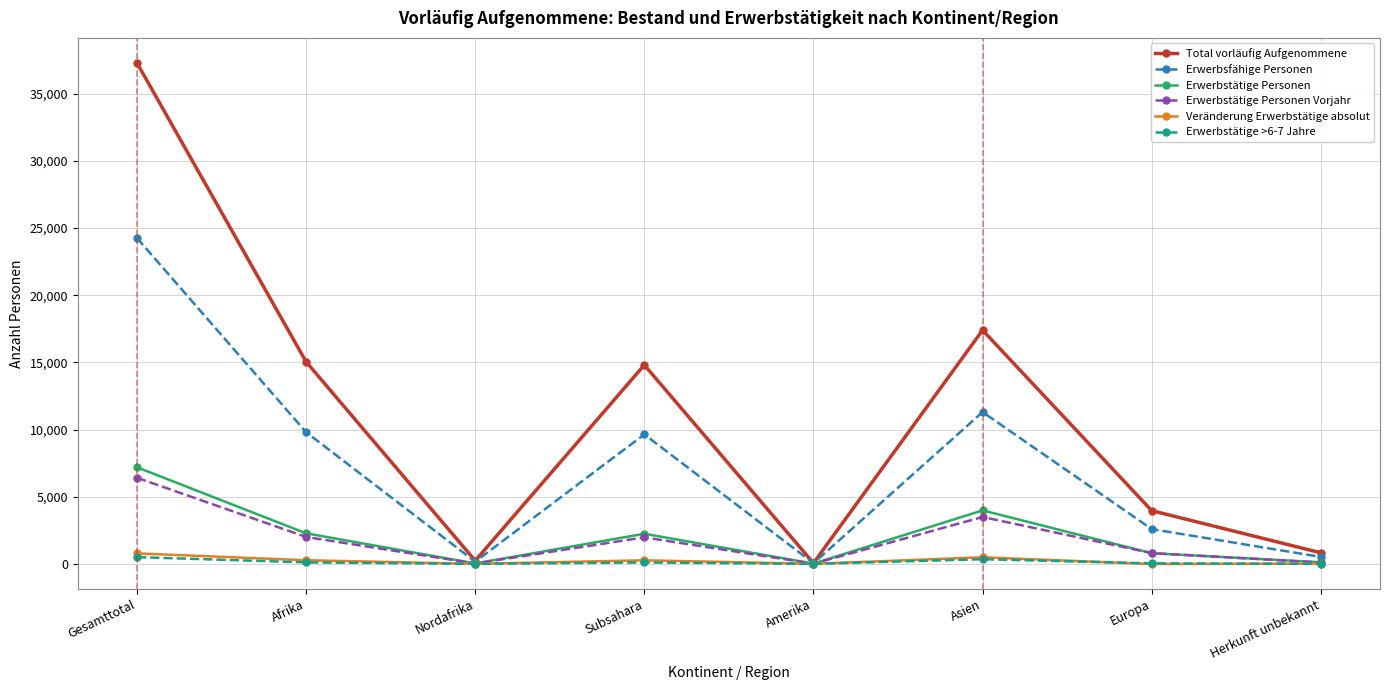

Is it true that Erwerbsfähige Personen equals 9640 at Subsahara?

True